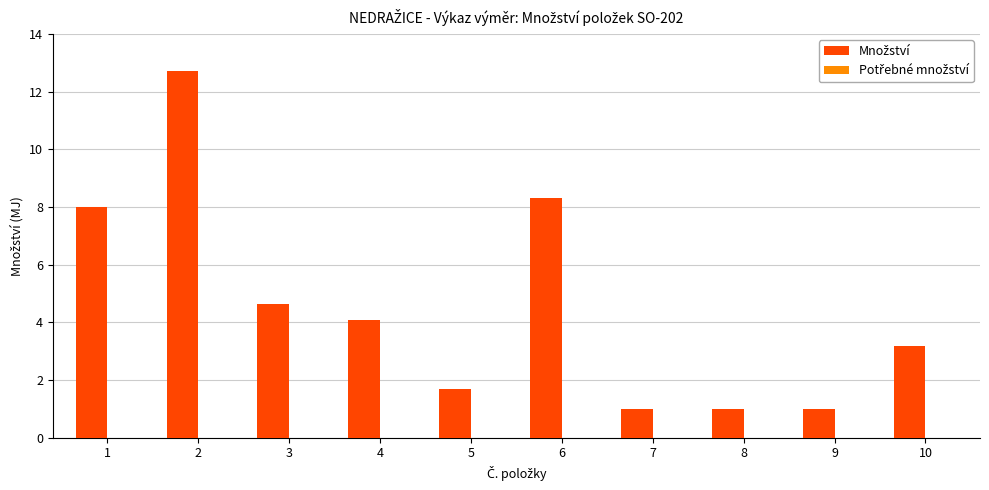

Reading left to right, extract all data points from this chart.

1=8.0	2=12.7	3=4.6	4=4.1	5=1.7	6=8.3	7=1.0	8=1.0	9=1.0	10=3.2